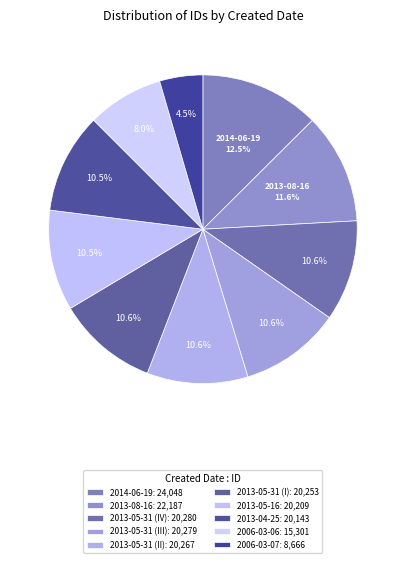

Is it true that 2013-05-31 (II) is 16% of the pie?

False